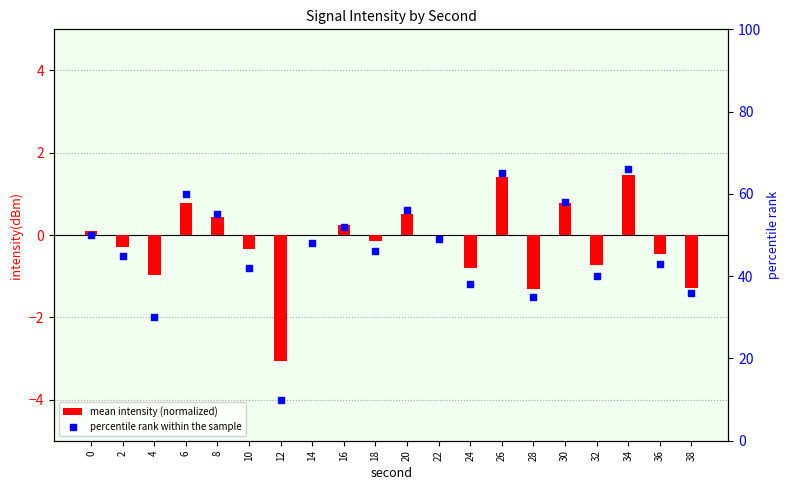

At how many categories does at least one series exceed 11?

19